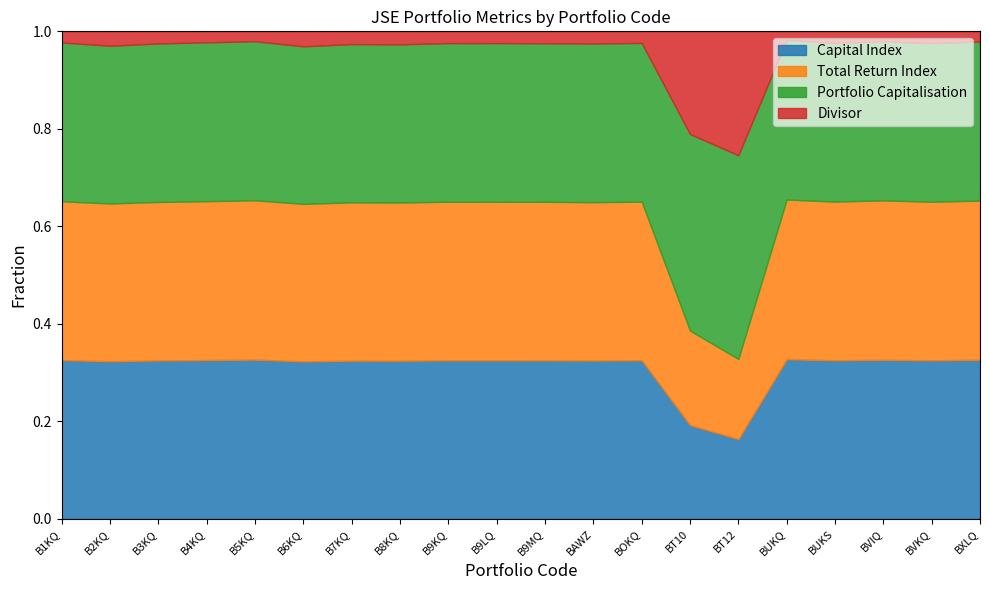

In Divisor, how many points are lower than both neighbors (excluding endpoints)?

2